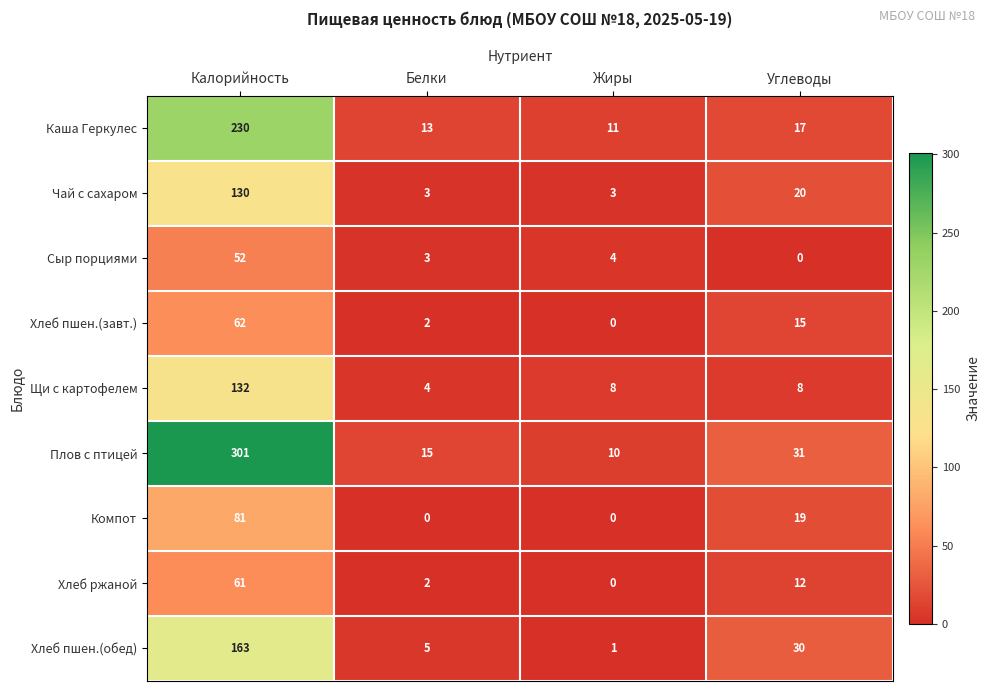

Is it true that Плов с птицей equals 31 at Углеводы?

True